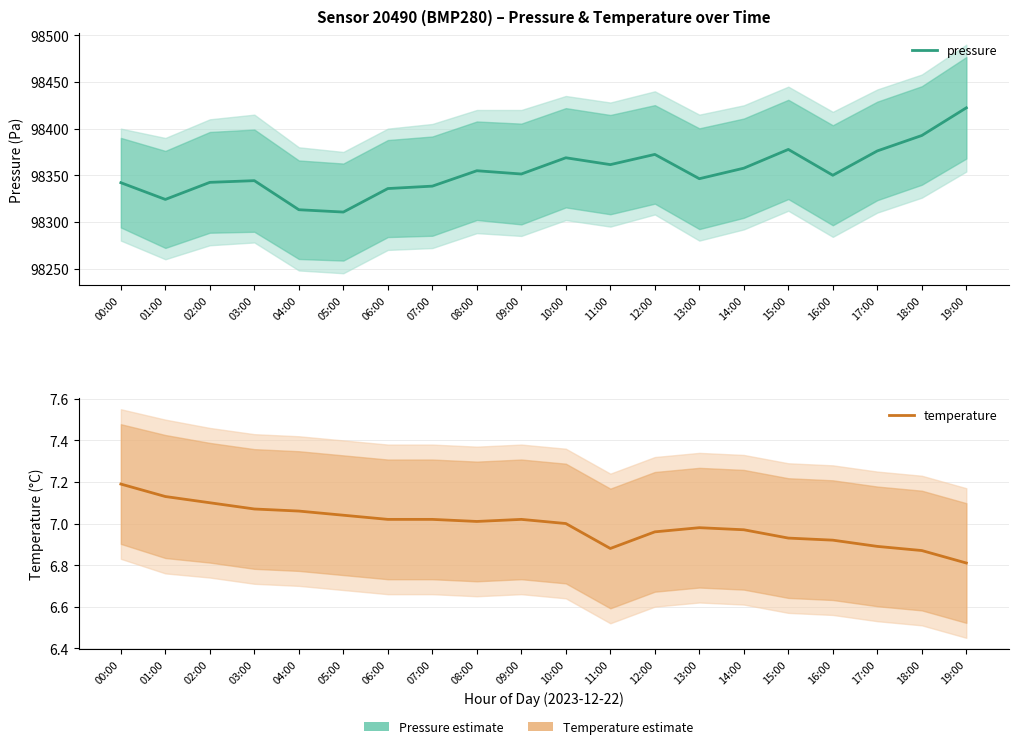

At which label does temperature reach its minimum?

19:00